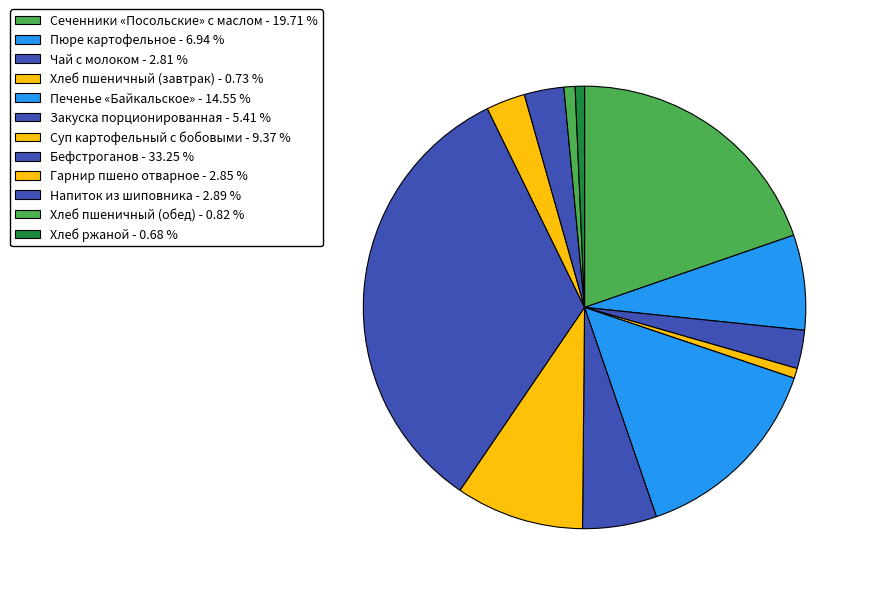

To the nearest percent, what is the difference between the largest and smallest slice percentages?

33%